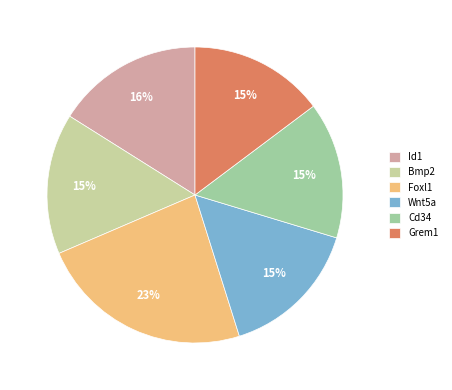

Which slice is the largest?

Foxl1